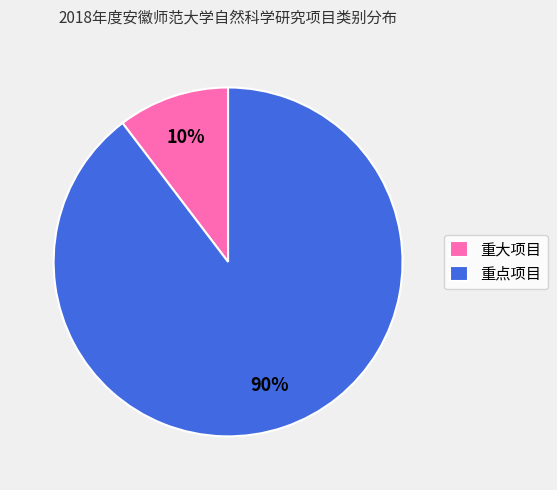

How many segments does this pie chart have?

2